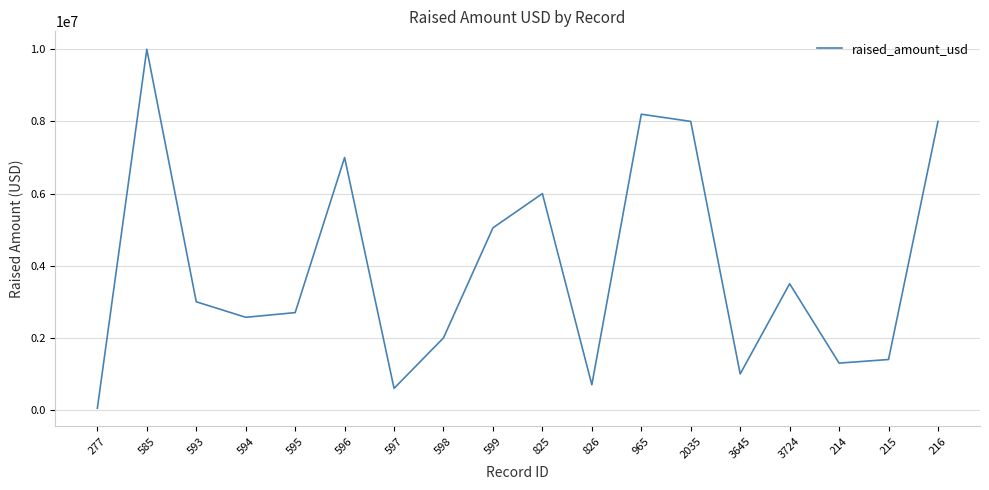

Is it true that the value at 595 is 2700000?

True